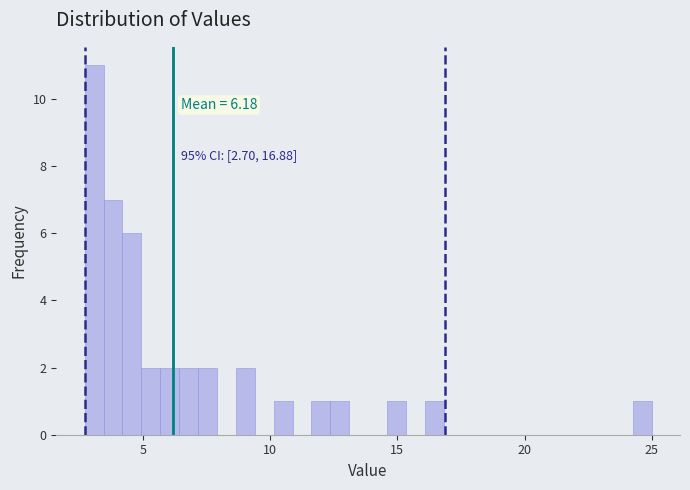

Around what value on the x-axis is the tallest bar? Give the approximate position of its centre, as read against the axis.

3.0